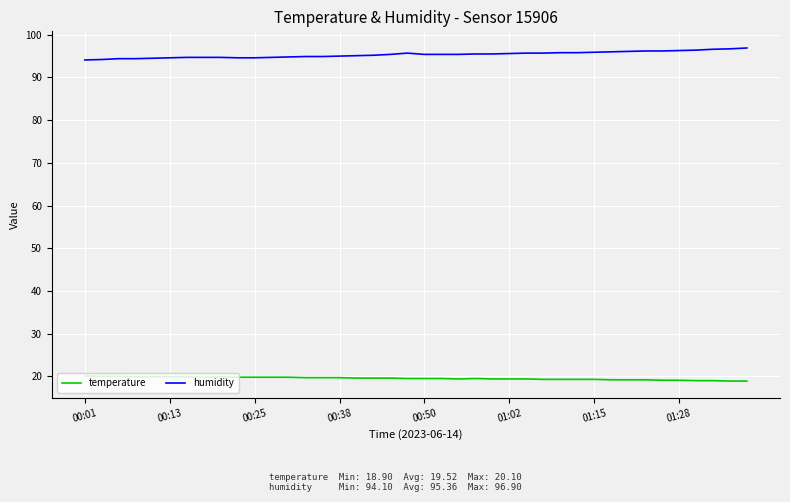

True or false: temperature and humidity cross at least once.

False